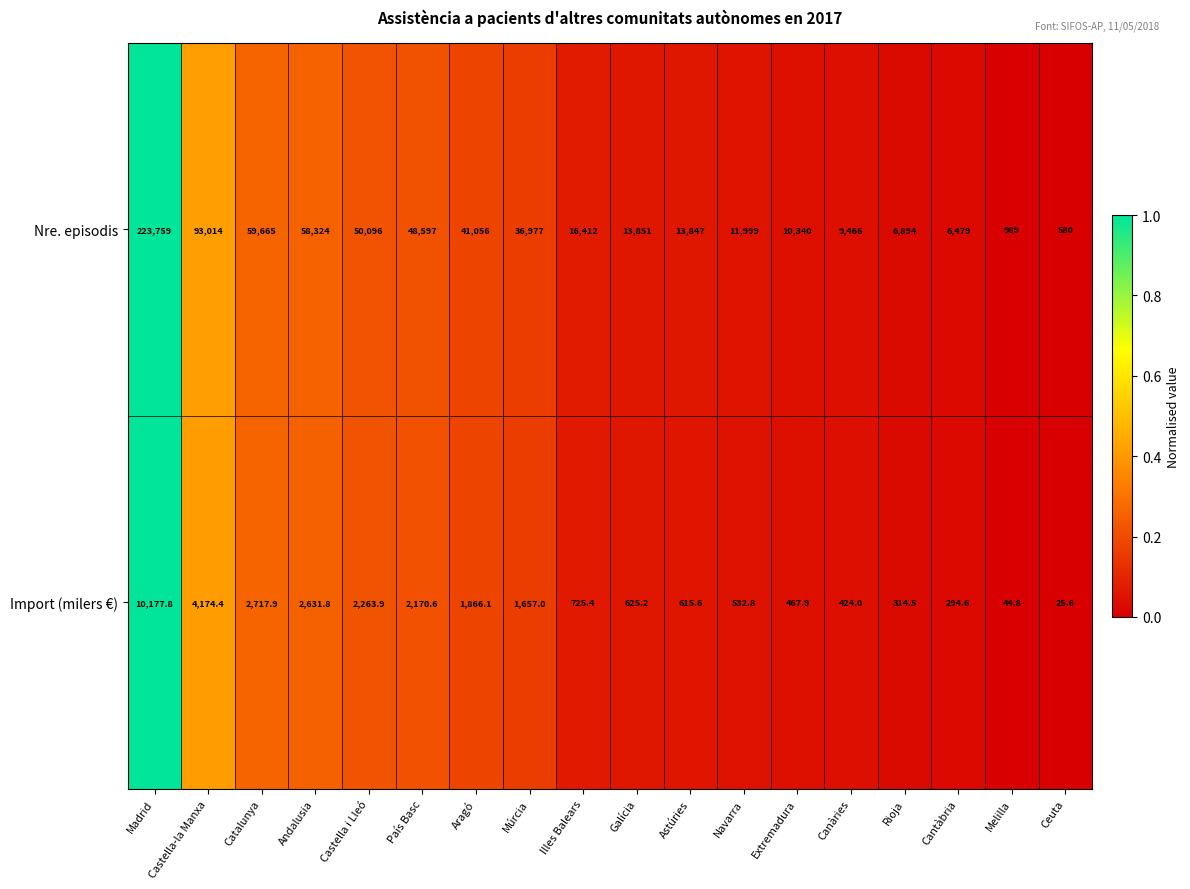

Which series has the widest spread of values?

Nre. episodis